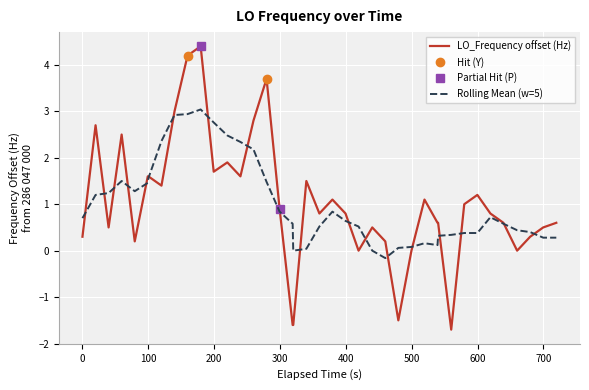

How many values exceed 0?

33